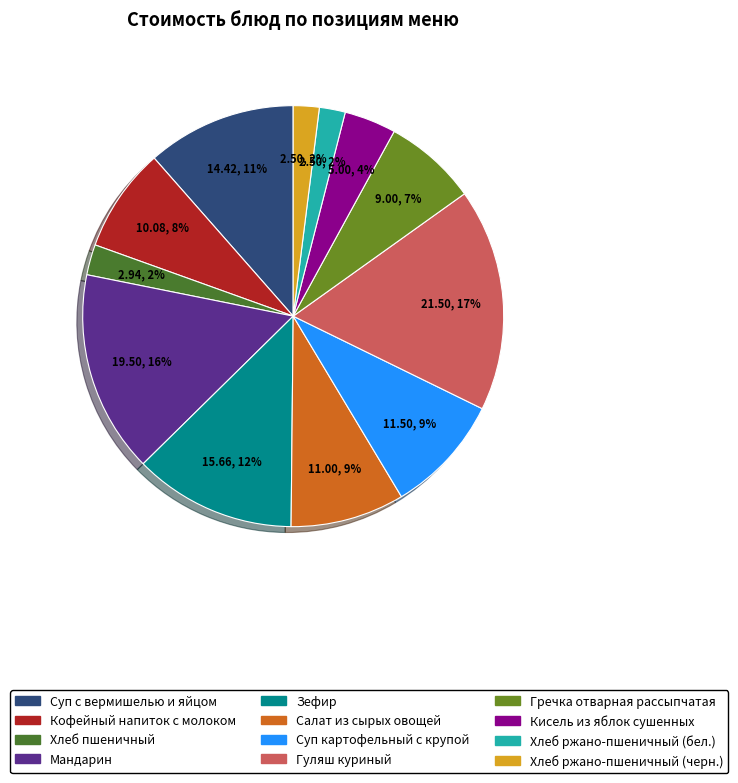

What is the ratio of the value at Хлеб ржано-пшеничный (бел.) to the value at Кофейный напиток с молоком?

0.2